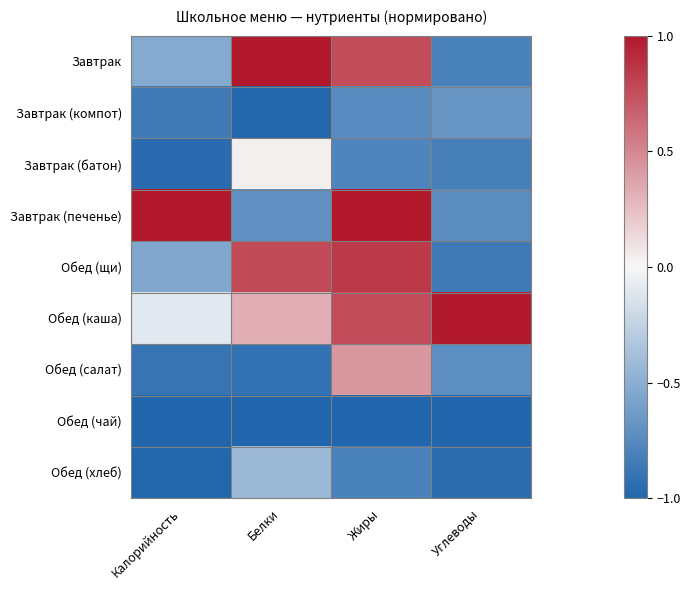

Reading left to right, extract all data points from this chart.

Завтрак: Калорийность=-0.5	Белки=1.0	Жиры=0.8	Углеводы=-0.8
Завтрак (компот): Калорийность=-0.9	Белки=-1.0	Жиры=-0.7	Углеводы=-0.7
Завтрак (батон): Калорийность=-1.0	Белки=0.0	Жиры=-0.8	Углеводы=-0.8
Завтрак (печенье): Калорийность=1.0	Белки=-0.7	Жиры=1.0	Углеводы=-0.7
Обед (щи): Калорийность=-0.5	Белки=0.8	Жиры=0.8	Углеводы=-0.9
Обед (каша): Калорийность=-0.1	Белки=0.3	Жиры=0.8	Углеводы=1.0
Обед (салат): Калорийность=-0.9	Белки=-0.9	Жиры=0.4	Углеводы=-0.7
Обед (чай): Калорийность=-1.0	Белки=-1.0	Жиры=-1.0	Углеводы=-1.0
Обед (хлеб): Калорийность=-1.0	Белки=-0.4	Жиры=-0.8	Углеводы=-0.9